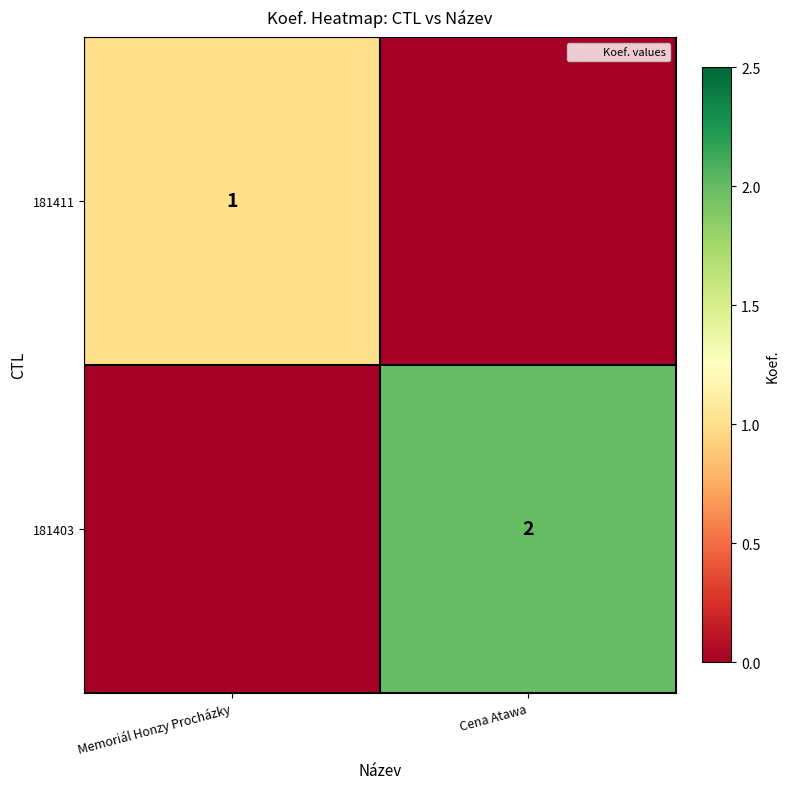

True or false: 181411 has a value of 1 at Memoriál Honzy Procházky.

True